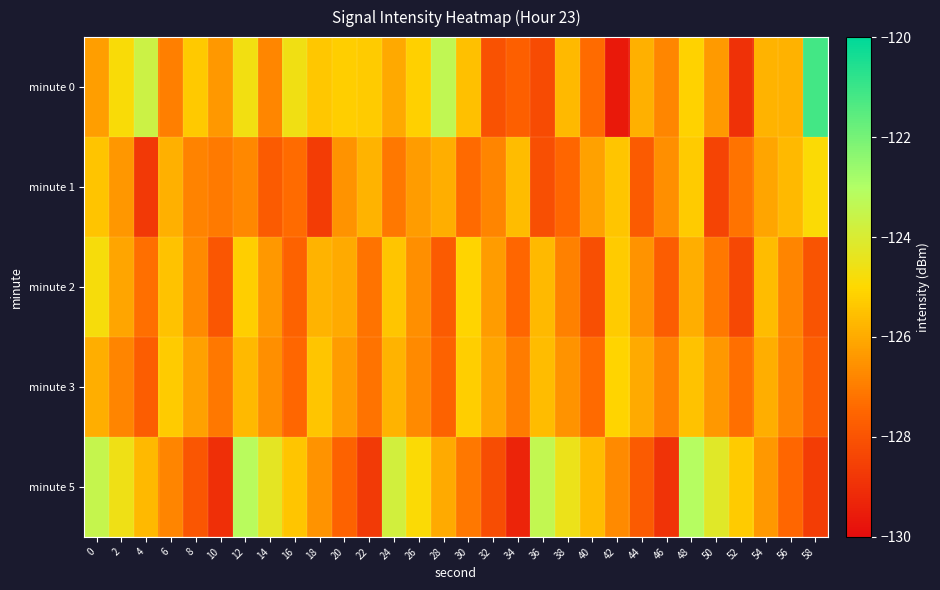

Count the number of data series in this chart.

5